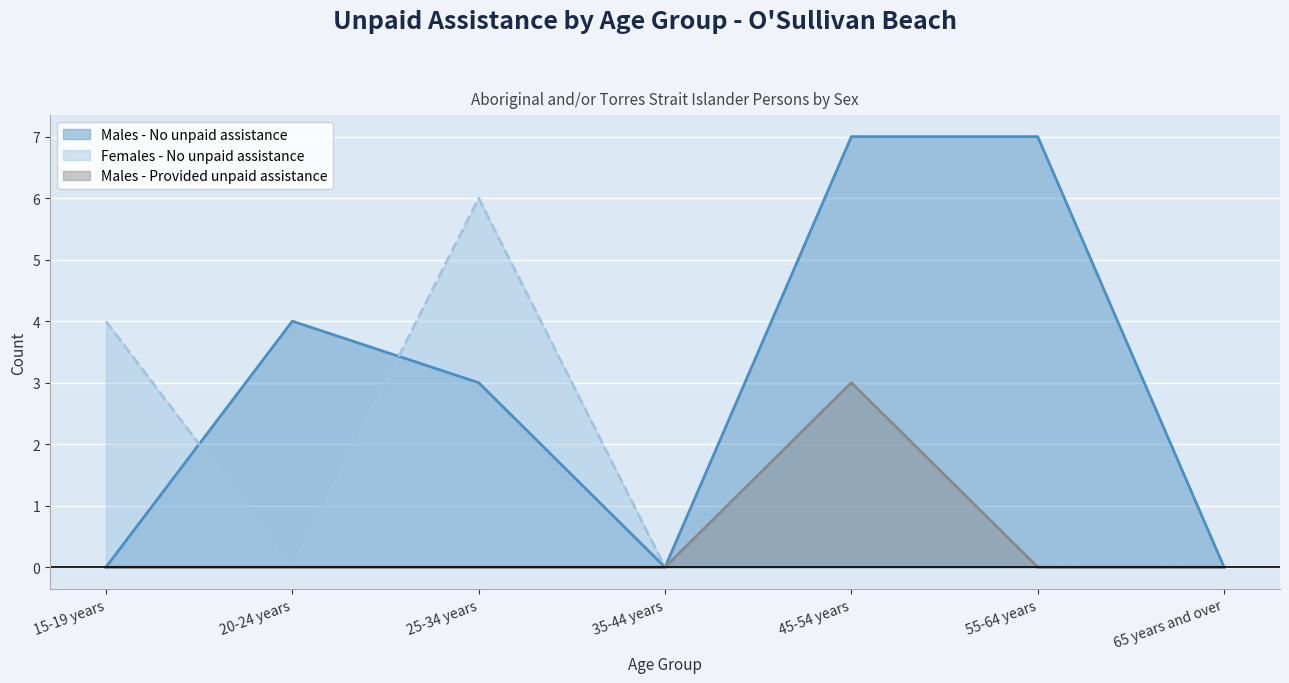

What is the spread (max minus min) of values at 20-24 years?

4